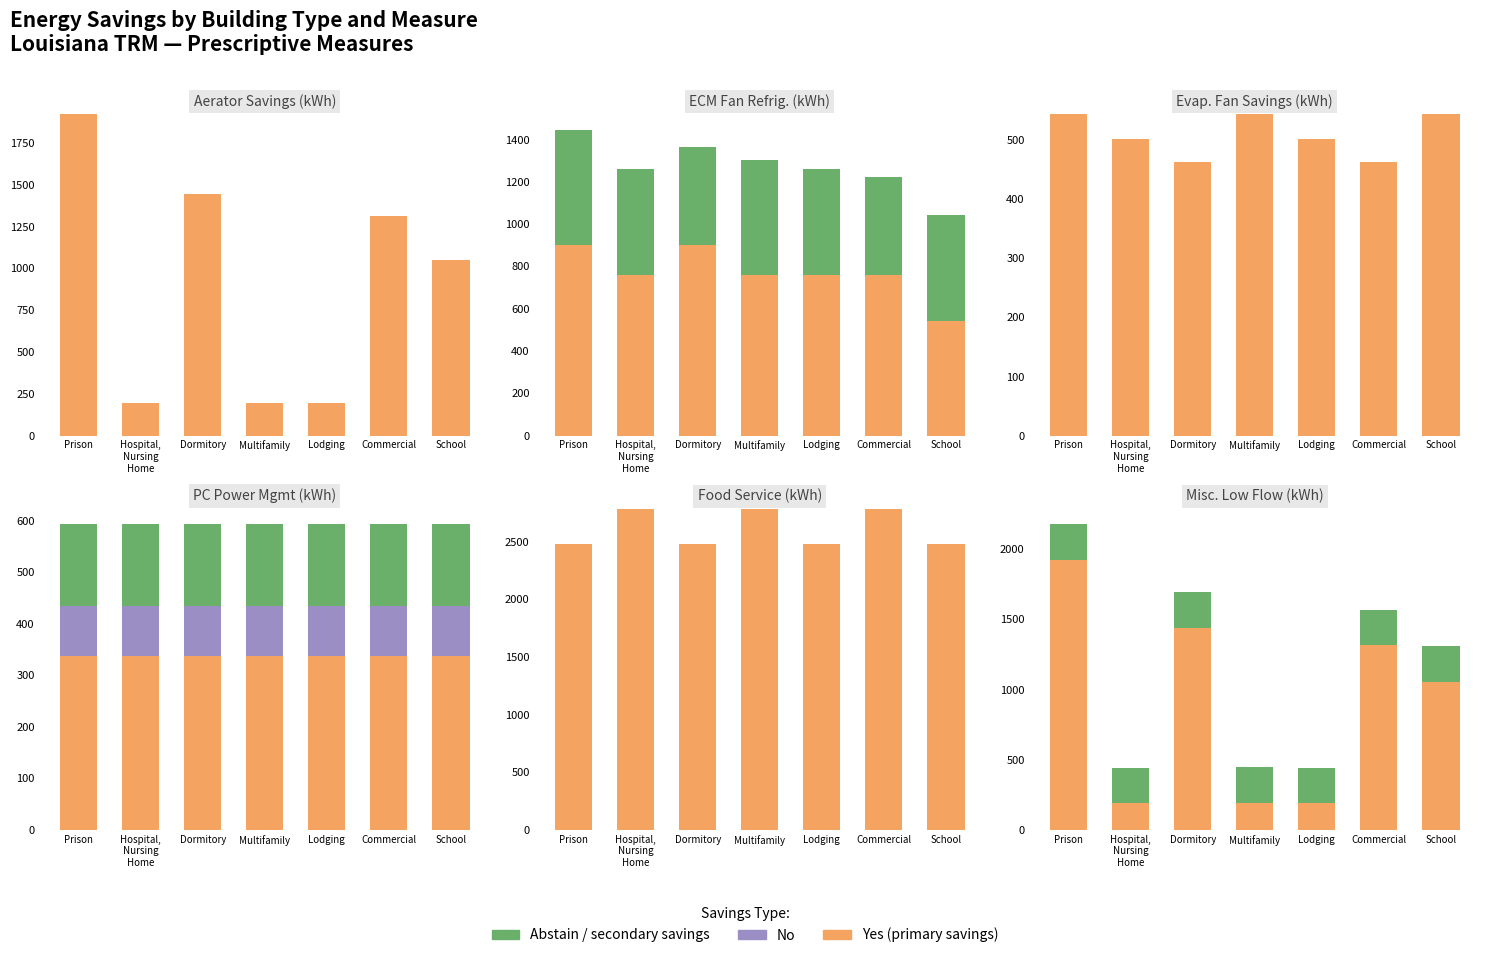

Between Hospital,
Nursing
Home and Dormitory, which series saw the biggest shift?

Yes